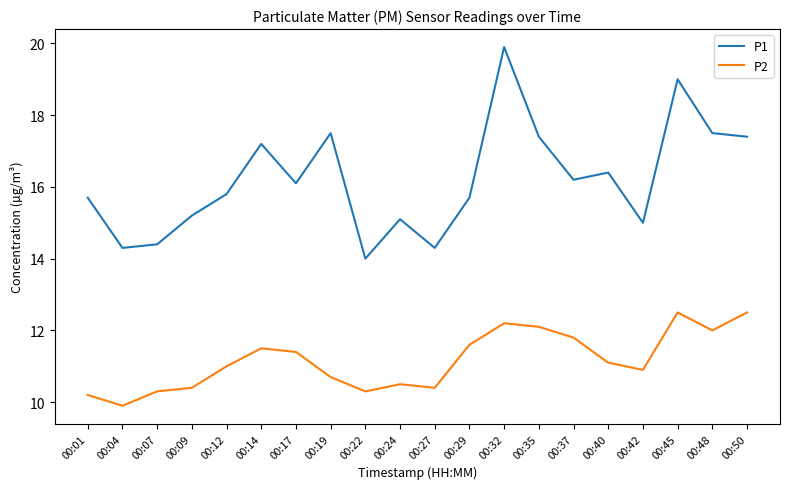

What is the average value of the P1 series?

16.2